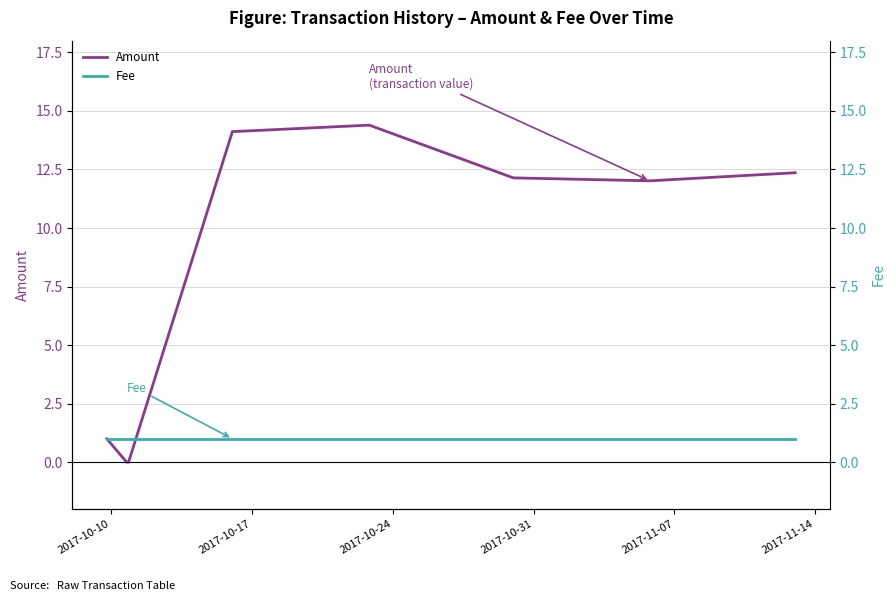

How many distinct data groups are displayed?

2